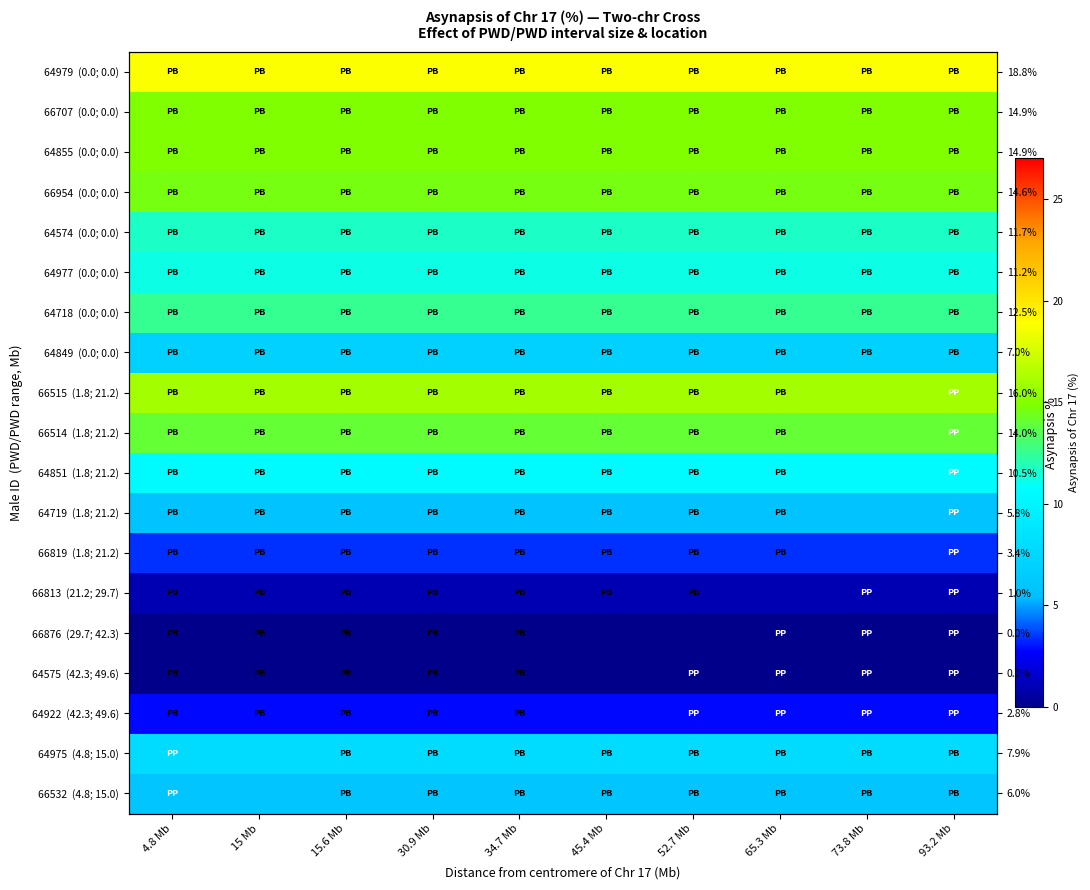

Is the value of 64979 (0.0; 0.0) at 30.9 Mb greater than the value of 64922 (42.3; 49.6) at 93.2 Mb?

Yes